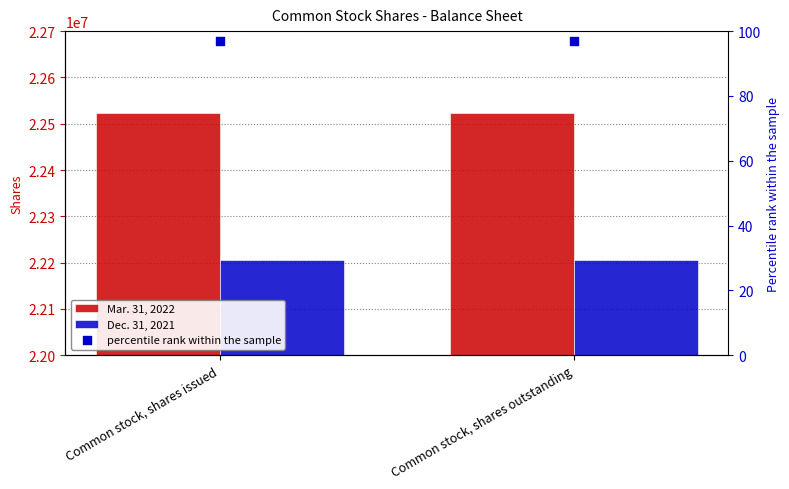

What are all the series names shown in the legend?

Mar. 31, 2022, Dec. 31, 2021, percentile rank within the sample